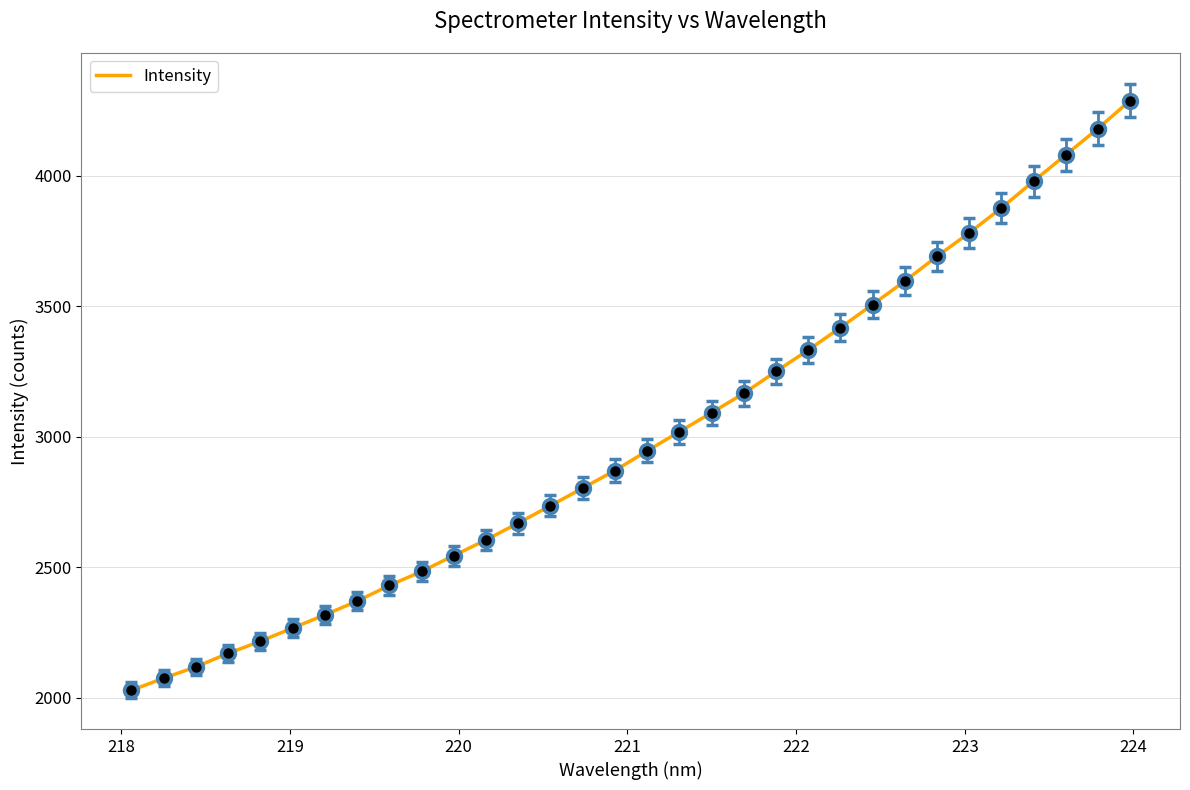

What is the smallest value displayed?

2027.9